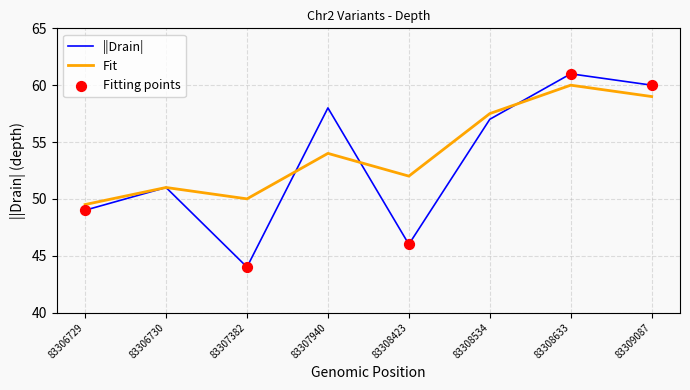

Is the value of Fit at 83308423 greater than the value of ||Drain| at 83308423?

Yes